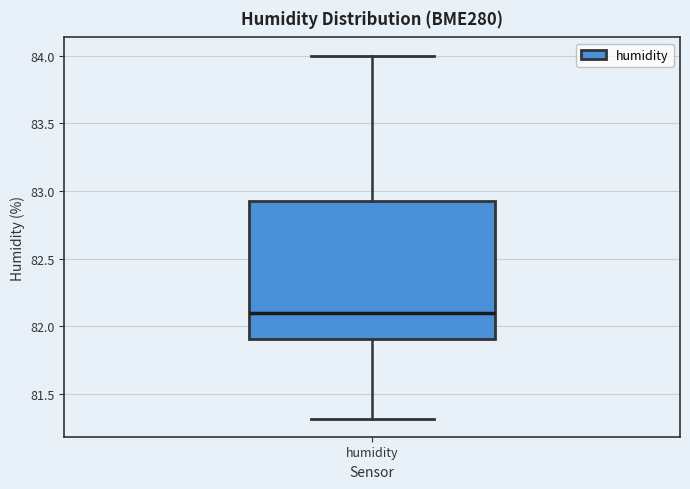

Read this box plot against the y-axis: the position of the median line, the range covered by the box, and the ends of both whiskers. The values are not printed on the chart, so give them approximately, as read against the axis.

median 82.10, box 81.90 to 82.95, whiskers 81.30 to 84.00